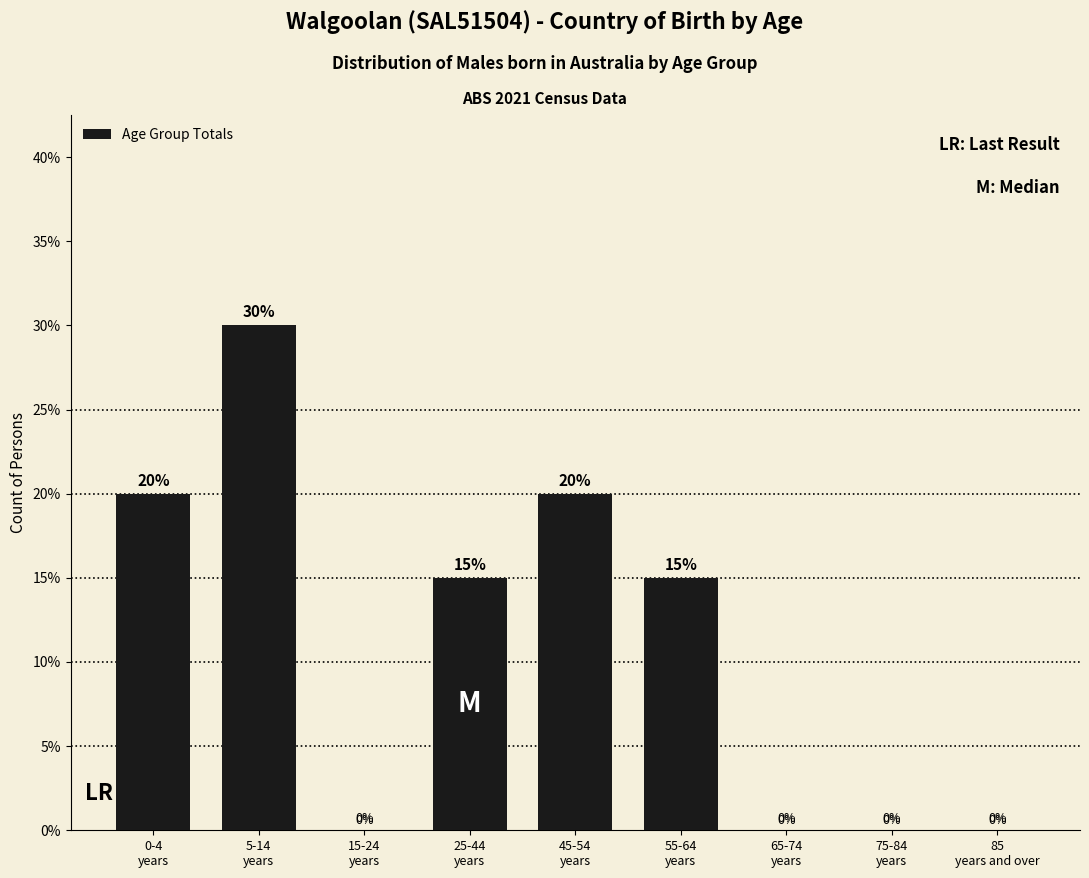

What is the greatest value displayed?

30